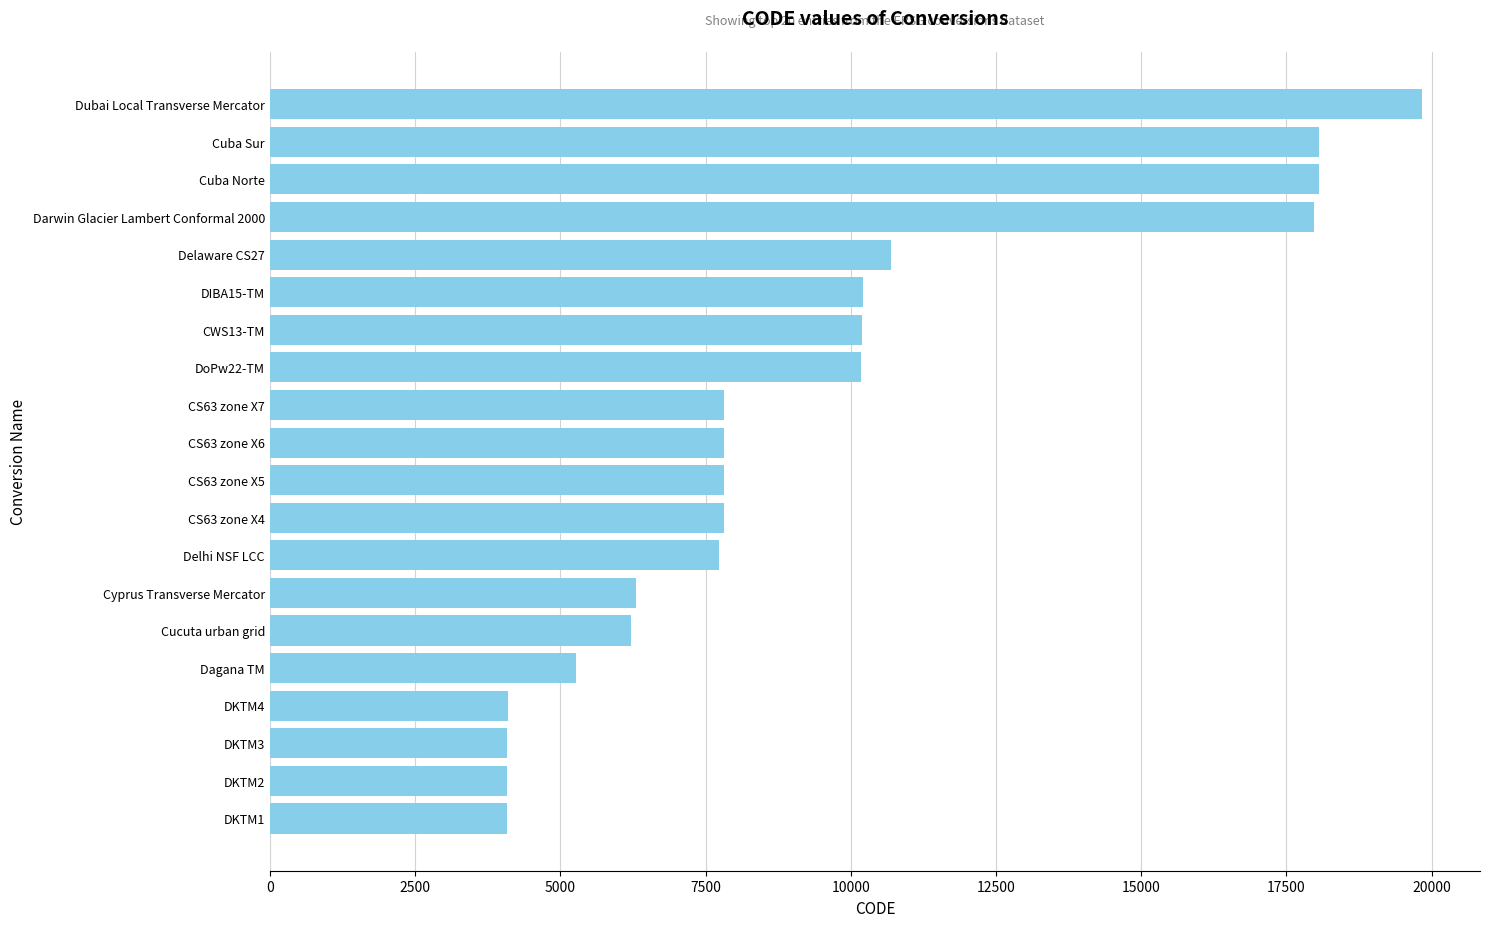

The value at CS63 zone X5 is 2397. True or false?

False